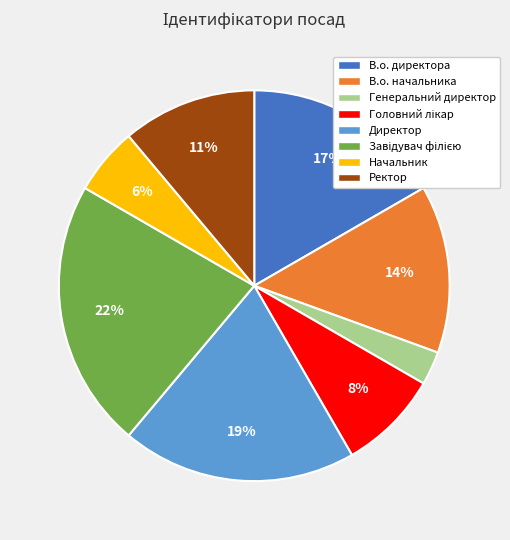

What is the smallest slice in the pie chart?

Генеральний директор